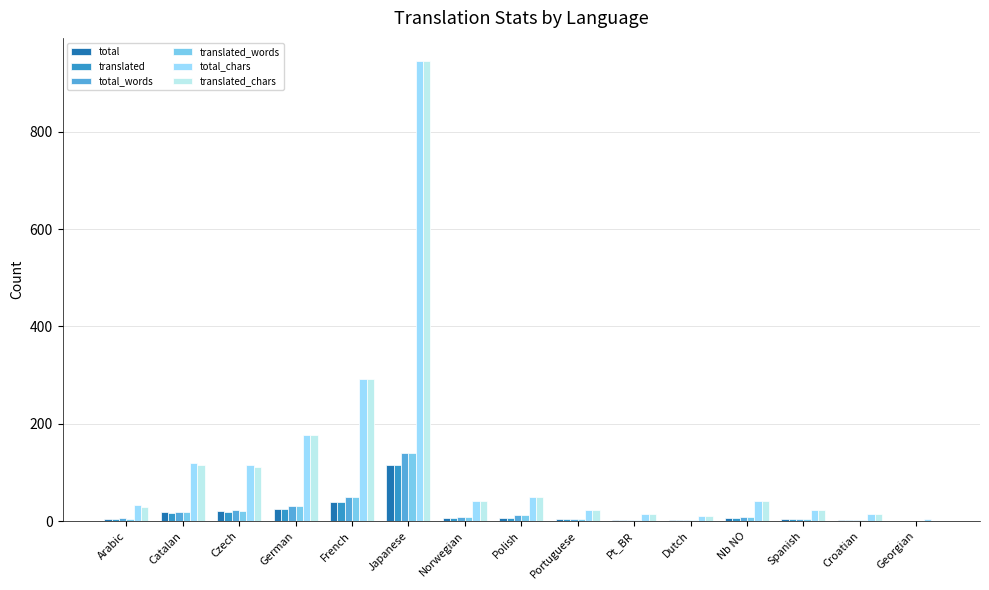

How many groups of bars are there?

15